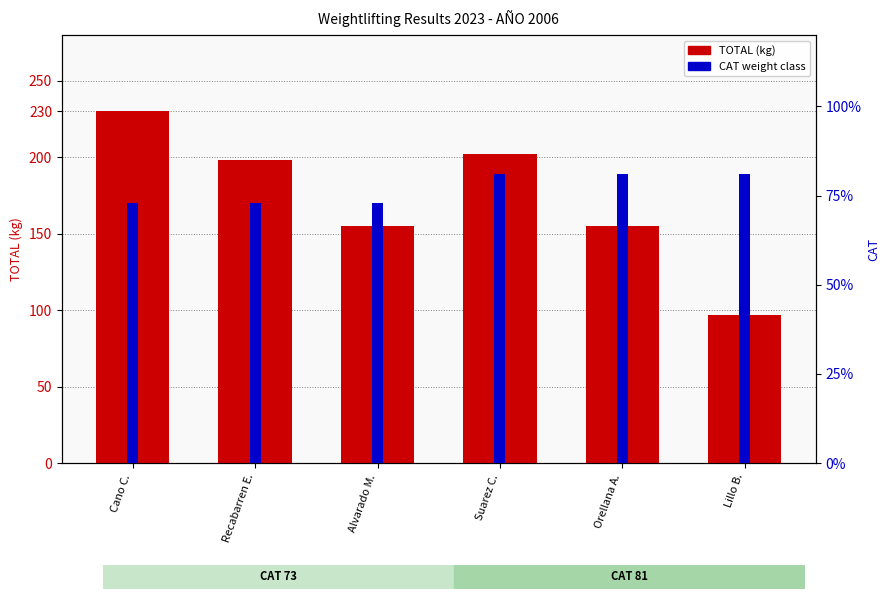

What is the sum of all CAT values?

462